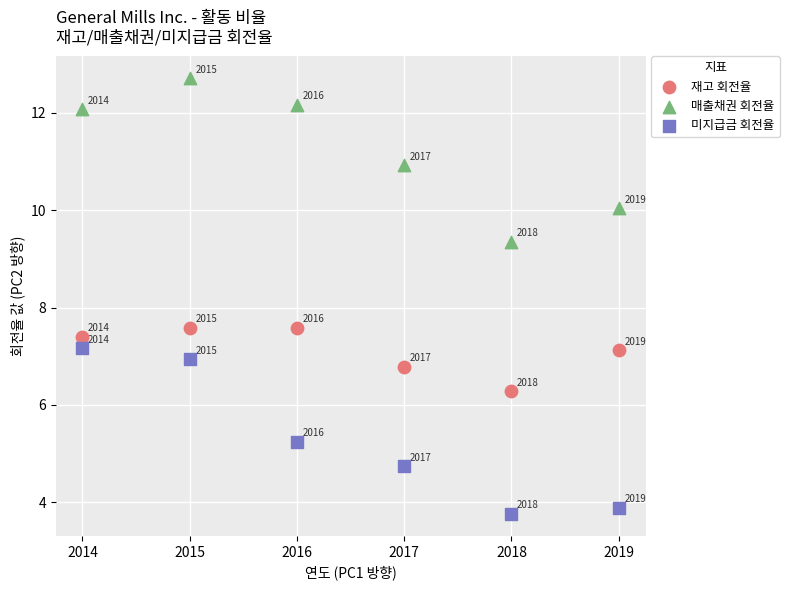

Which series has the largest Y range (max minus min)?

미지급금 회전율